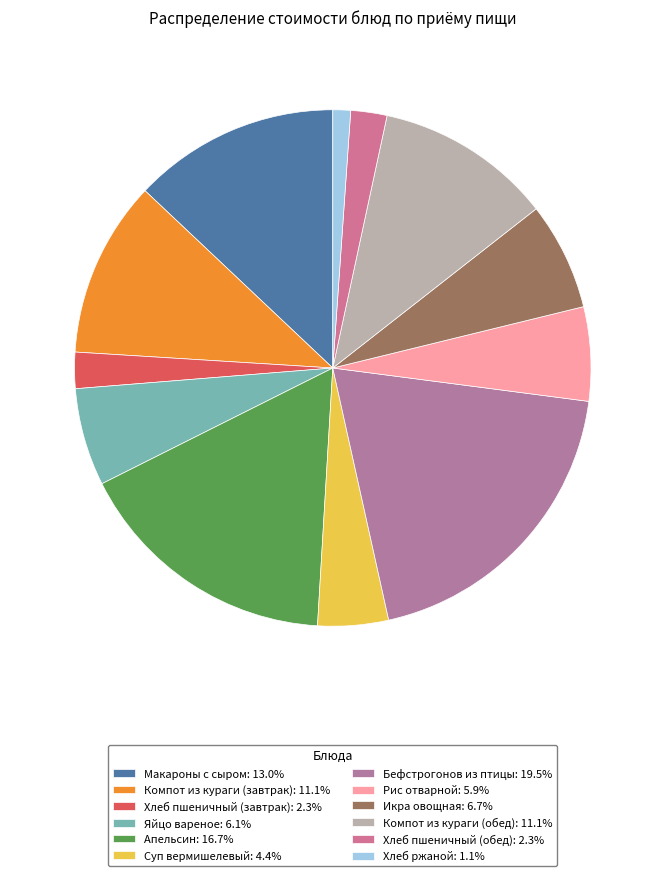

Is it true that Рис отварной is 6% of the pie?

True